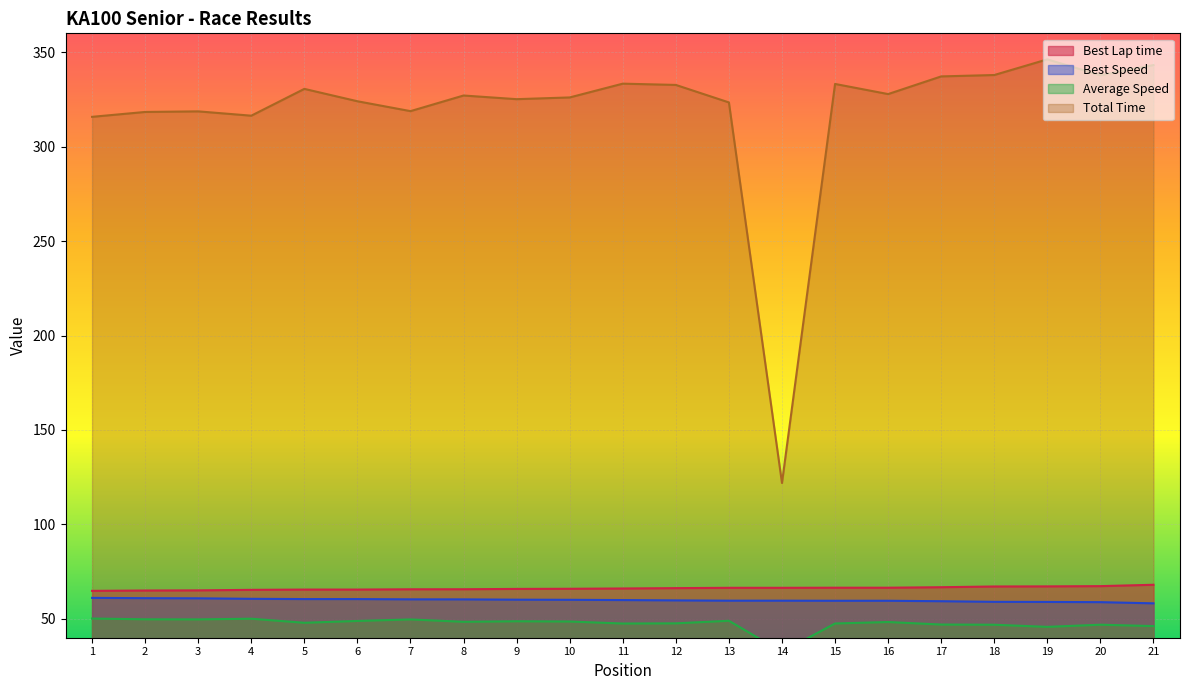

True or false: Best Lap time and Best Speed cross at least once.

False